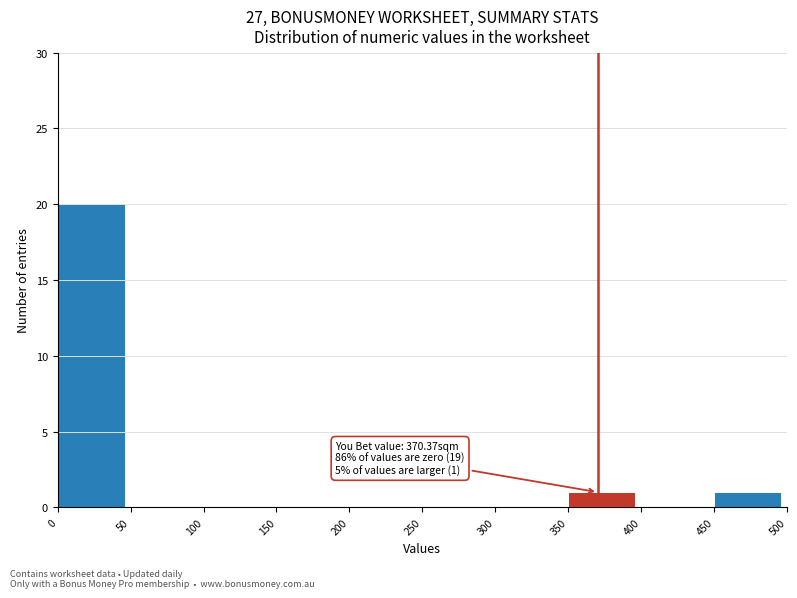

Over which range of the x-axis is the bar tallest?

0 to 50